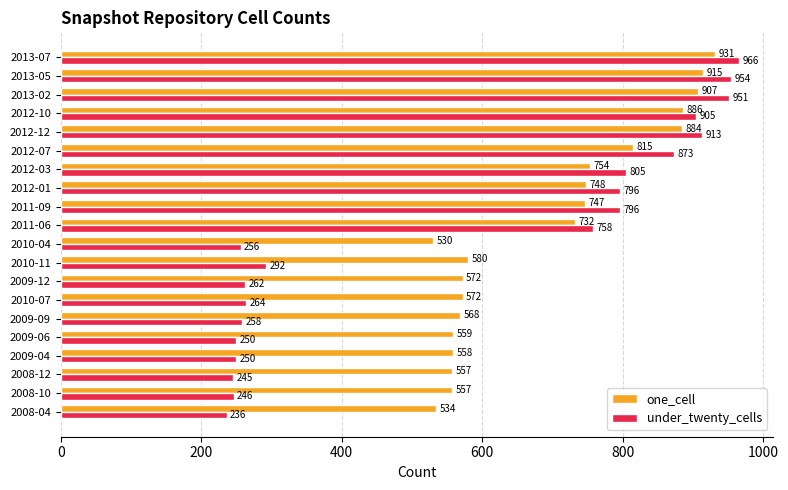

What is the spread (max minus min) of values at 2012-07?

58